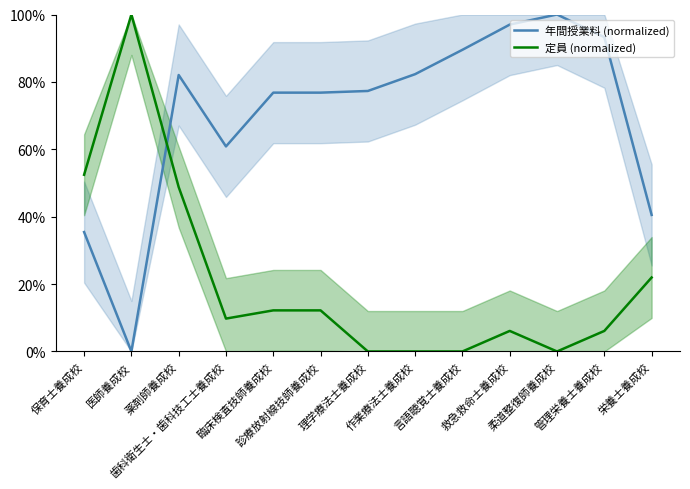

What is the difference between the highest and lowest values at 言語聴覚士養成校?

89.5